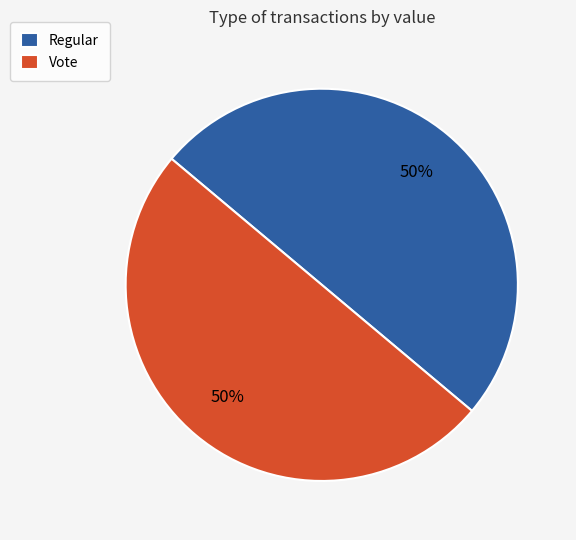

Do Vote and Regular together represent more than half of the pie?

Yes